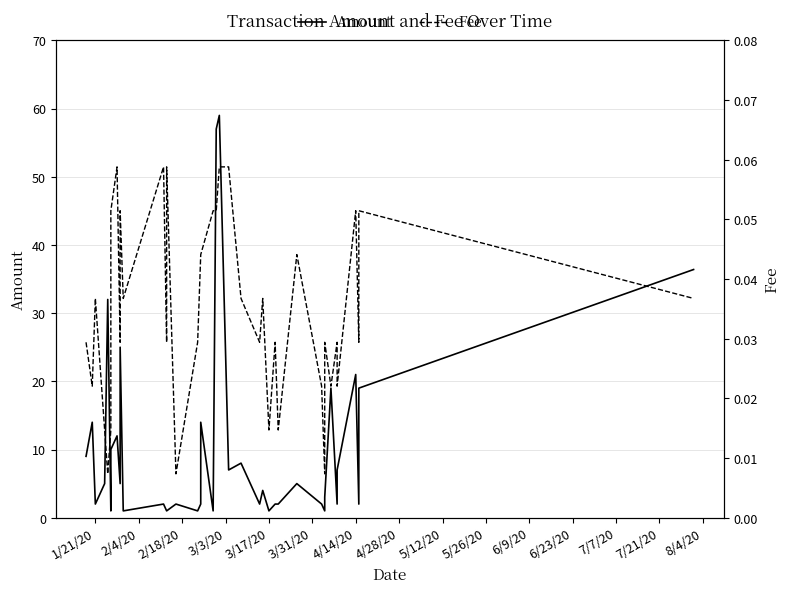

Is it true that Amount equals 10.6 at 22?

False